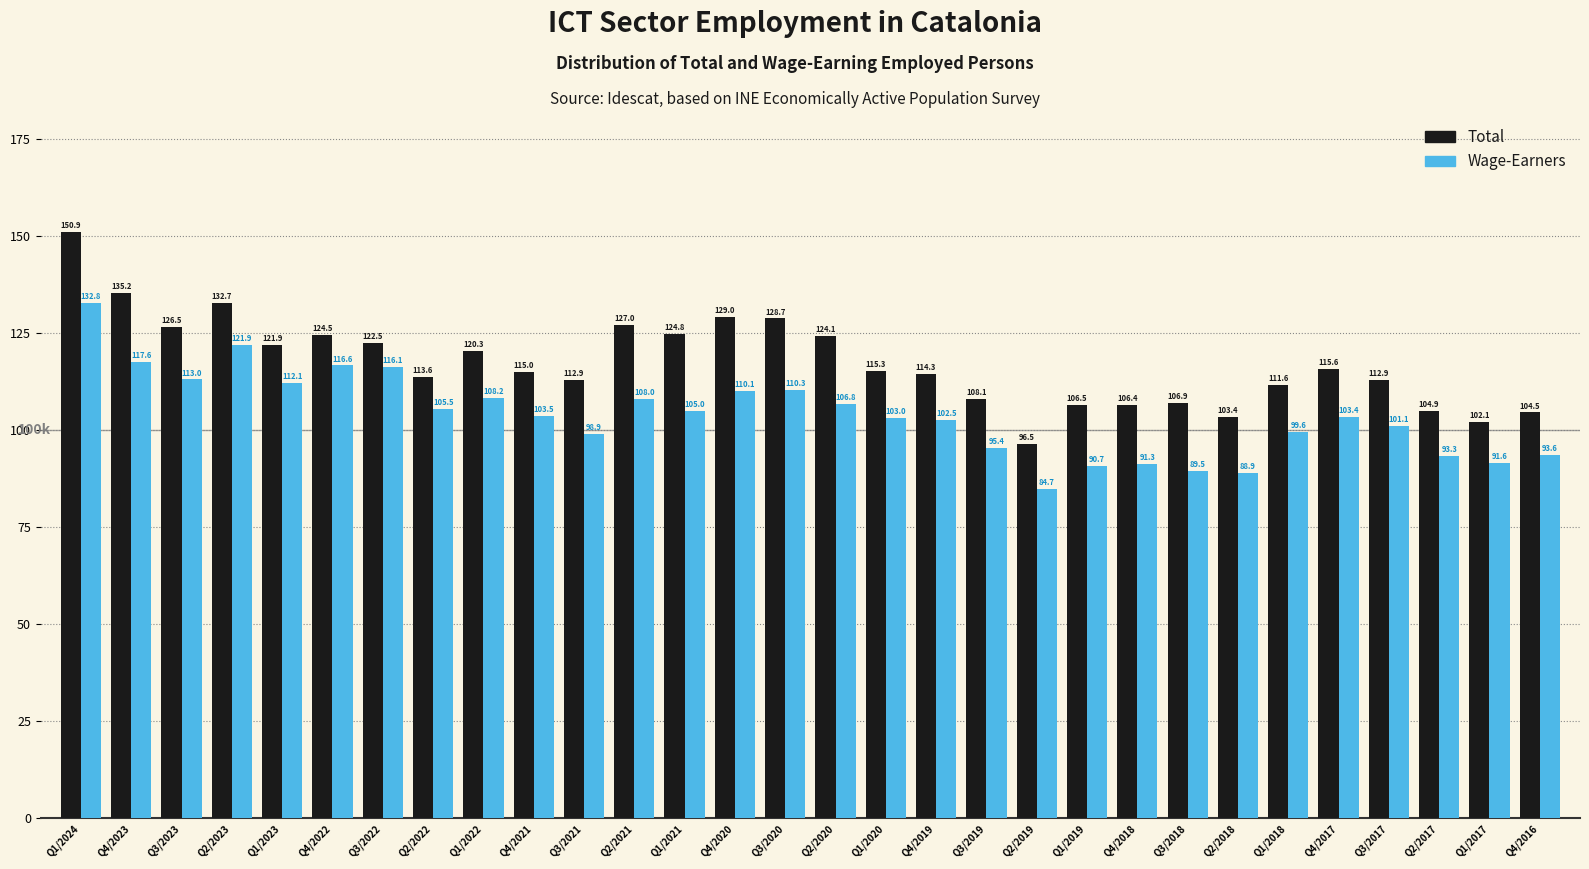

Reading left to right, extract all data points from this chart.

Total: 150.9	135.2	126.5	132.7	121.9	124.5	122.5	113.6	120.3	115.0	112.9	127.0	124.8	129.0	128.7	124.1	115.3	114.3	108.1	96.5	106.5	106.4	106.9	103.4	111.6	115.6	112.9	104.9	102.1	104.5
Wage-Earners: 132.8	117.6	113.0	121.9	112.1	116.6	116.1	105.5	108.2	103.5	98.9	108.0	105.0	110.1	110.3	106.8	103.0	102.5	95.4	84.7	90.7	91.3	89.5	88.9	99.6	103.4	101.1	93.3	91.6	93.6